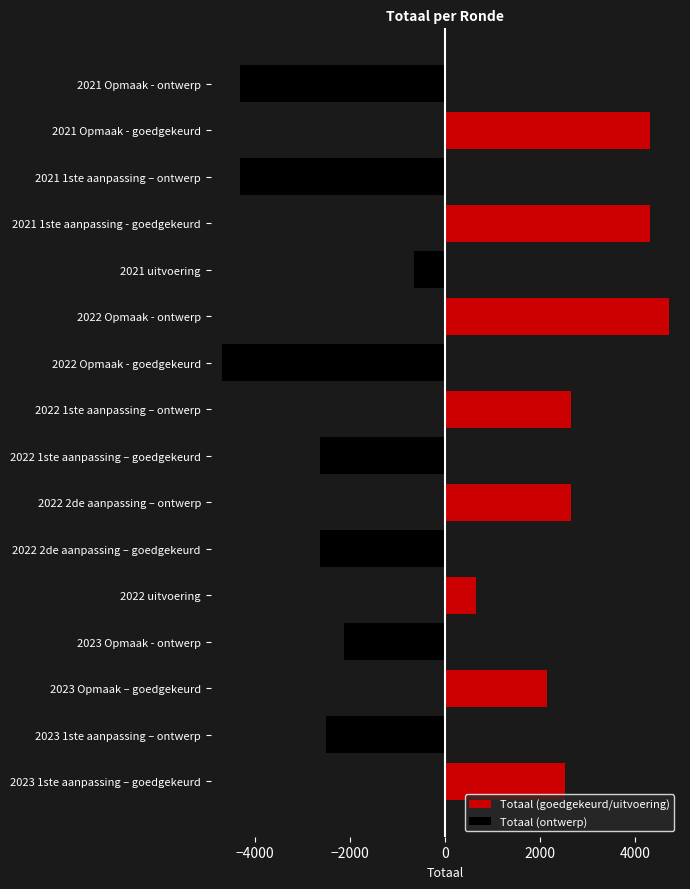

What is the smallest value displayed?

-4706